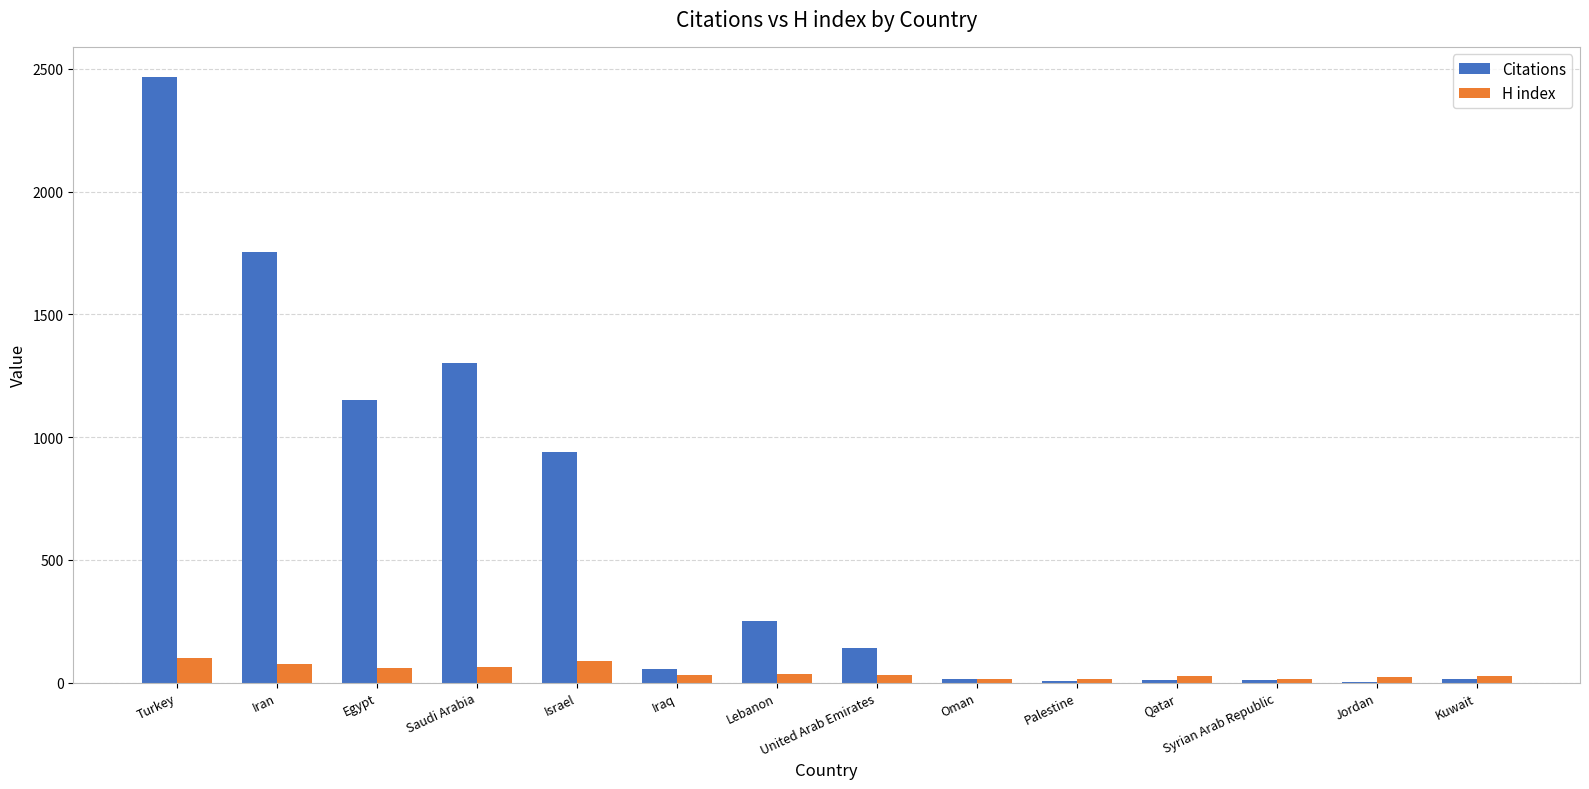

Which series has the largest total across all categories?

Citations